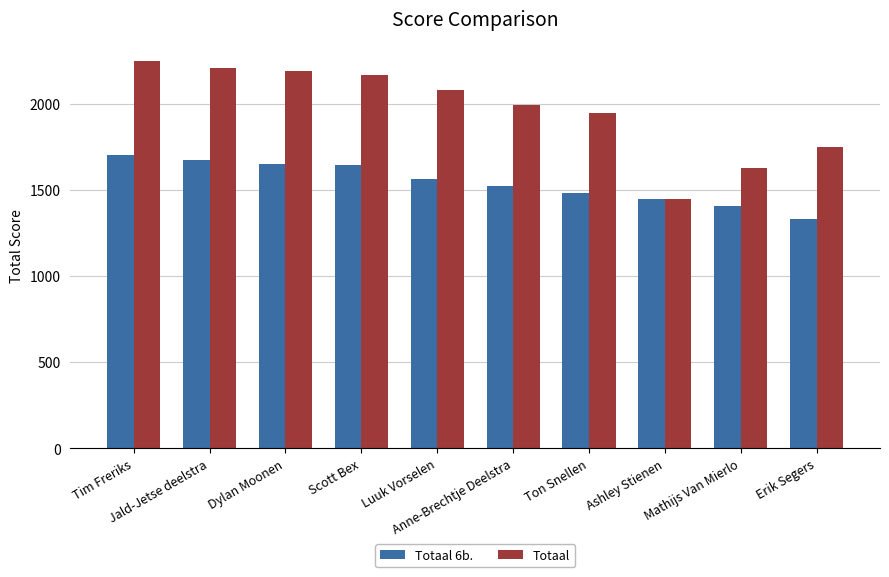

What is the lowest value of the Totaal 6b. series?

1332